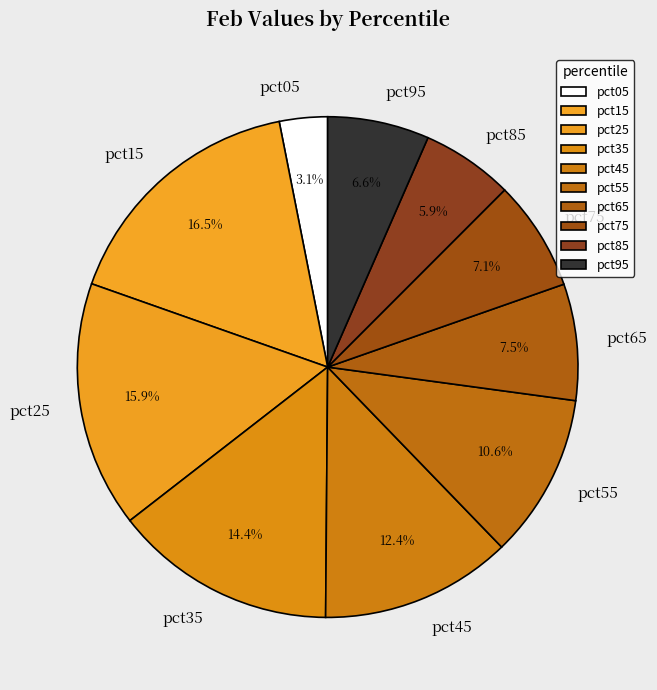

To the nearest percent, what percentage of the pie is pct85?

6%